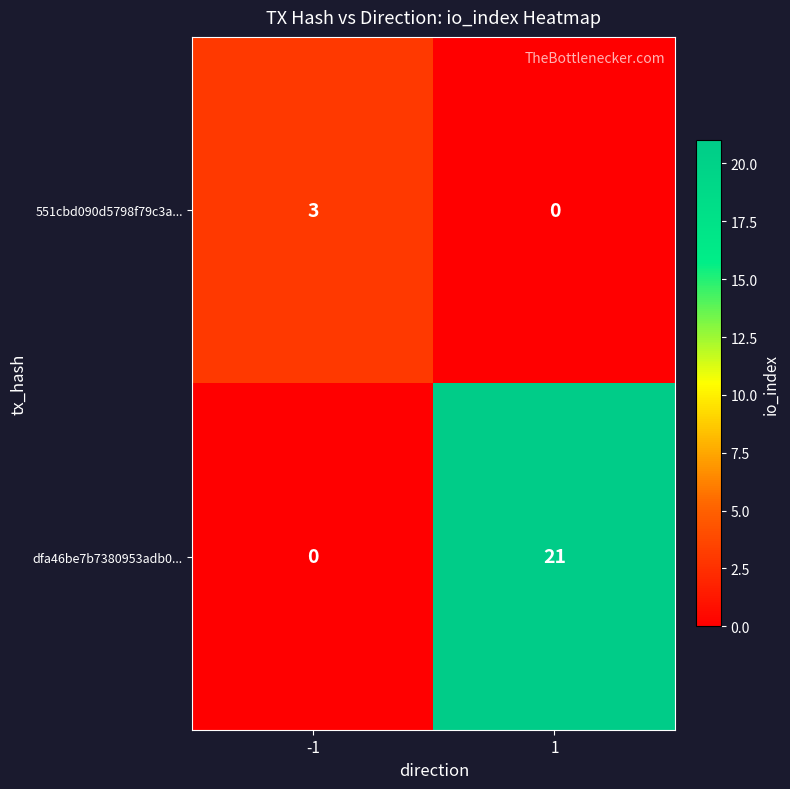

What is the sum of all 551cbd090d5798f79c3a... values?

3